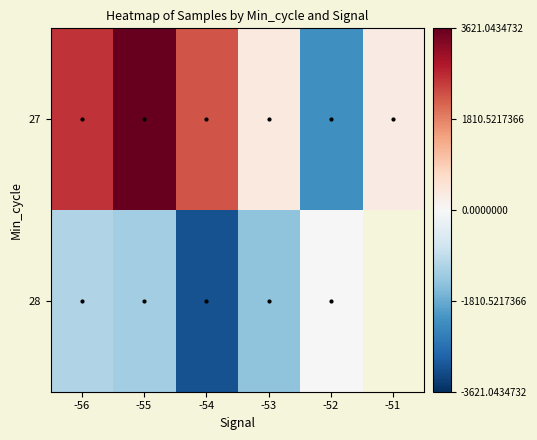

Which series has the largest total across all categories?

27